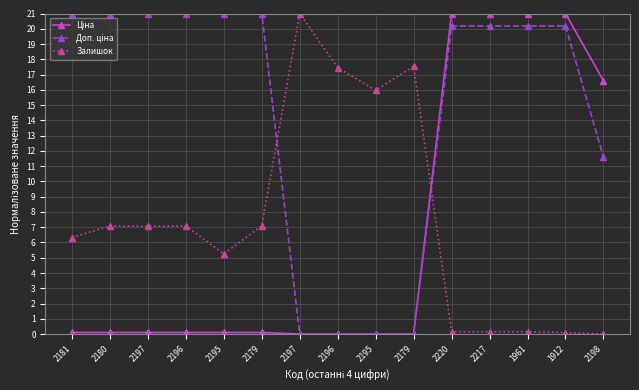

What is the difference between the second highest and minimum values in the Ціна series?

21.0